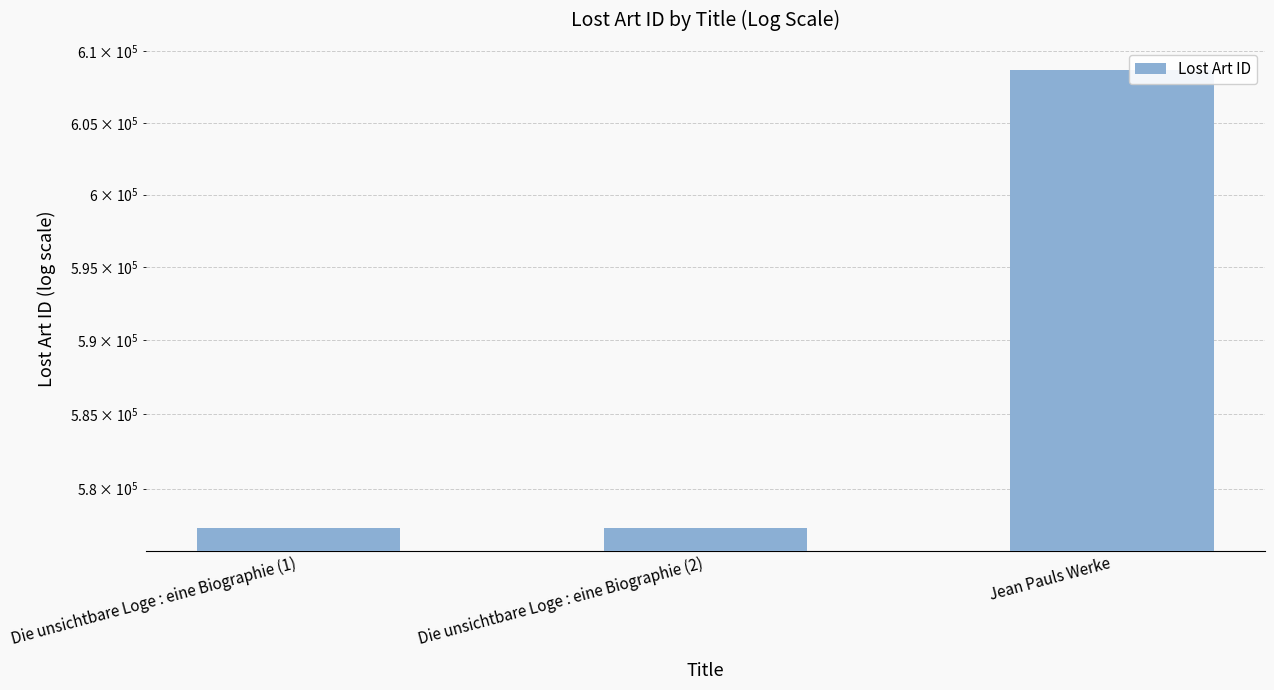

True or false: the data shows 608704 at Jean Pauls Werke.

True